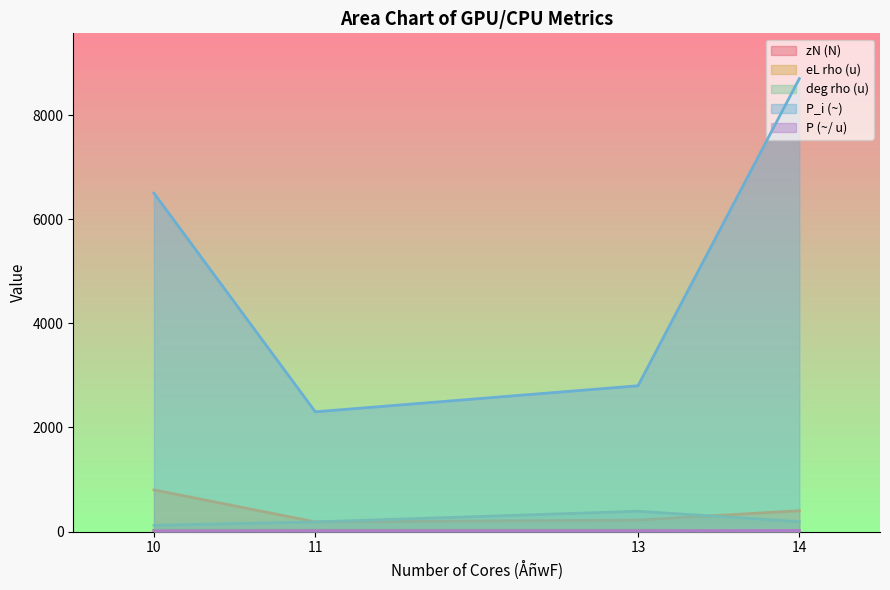

True or false: eL rho (u) and deg rho (u) intersect in this chart.

True